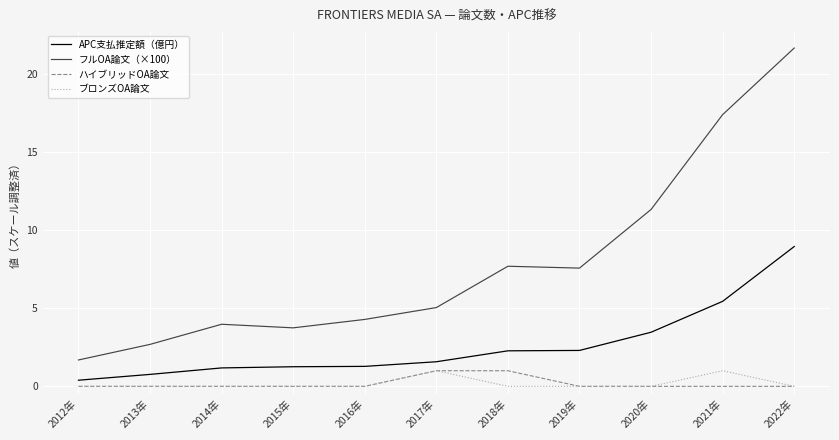

Between 2019年 and 2022年, which series saw the biggest shift?

フルOA論文（×100）